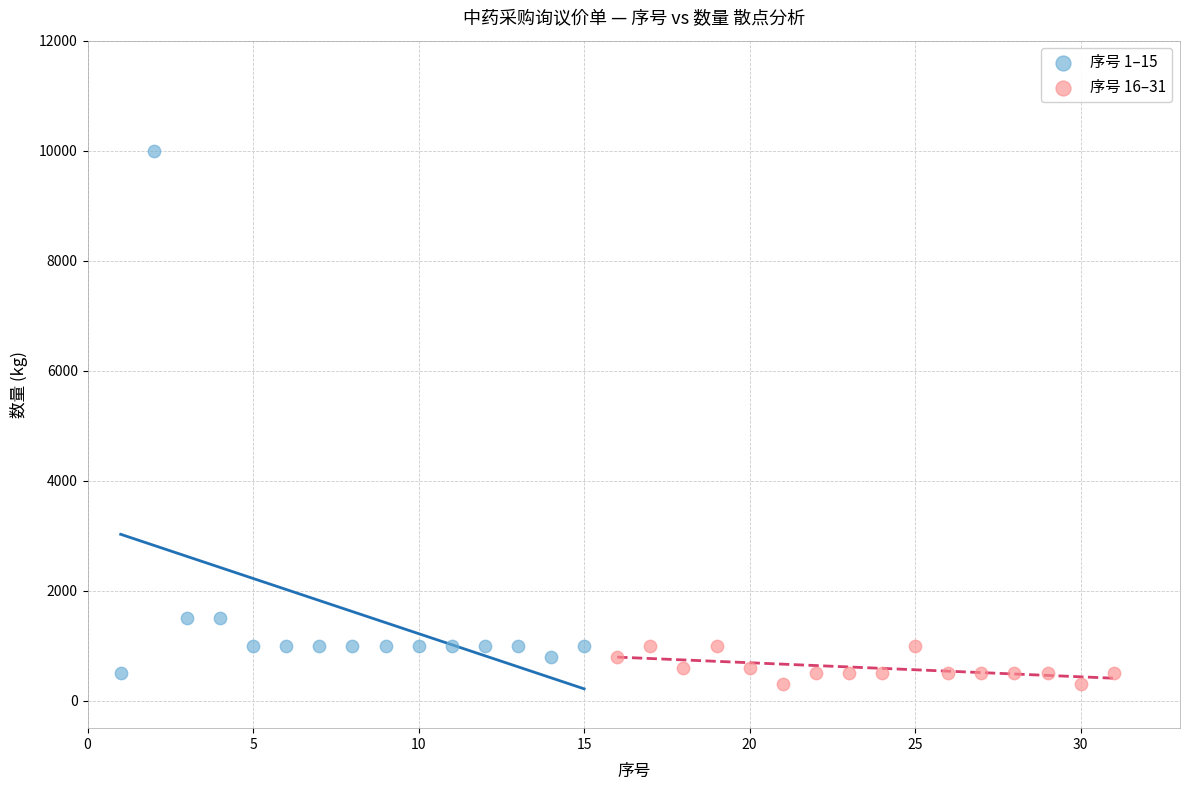

Which series reaches the maximum Y coordinate?

序号 1–15